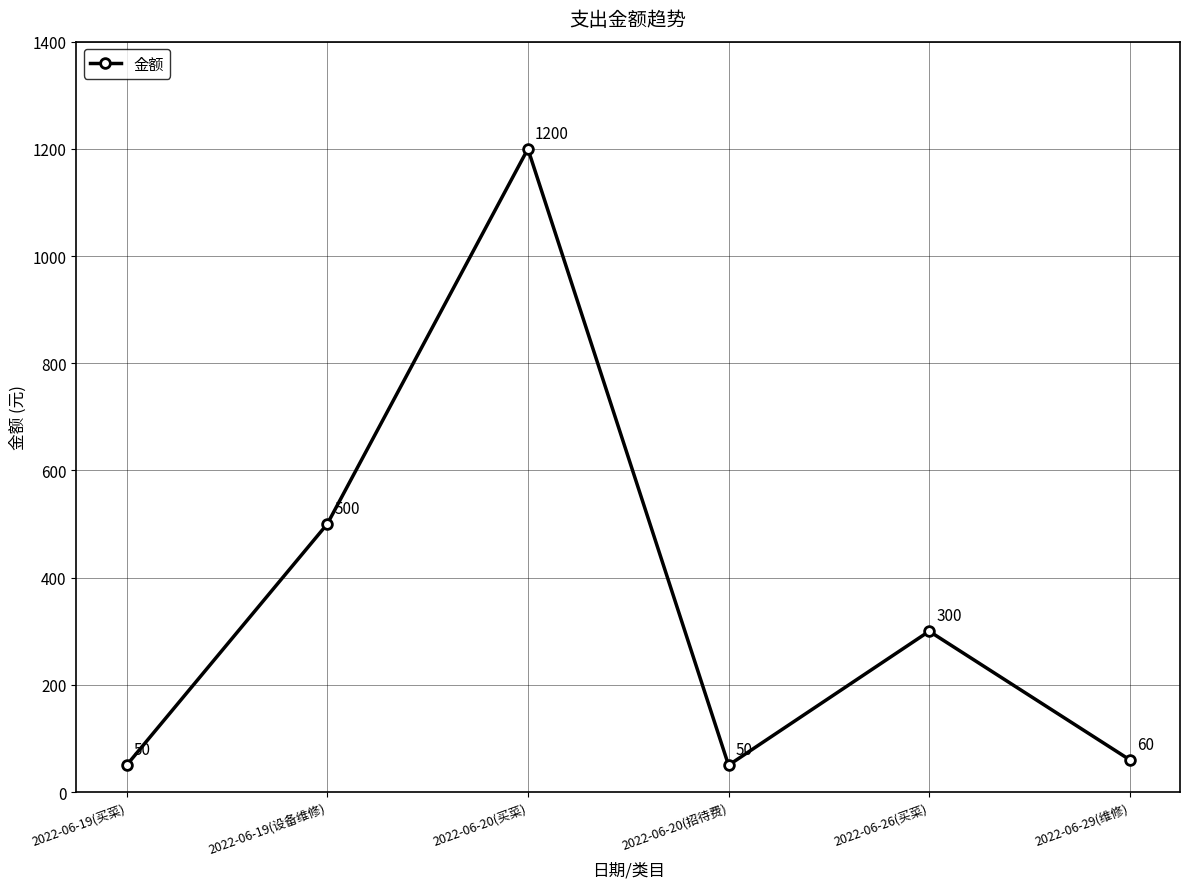

How many values are below 300?

3